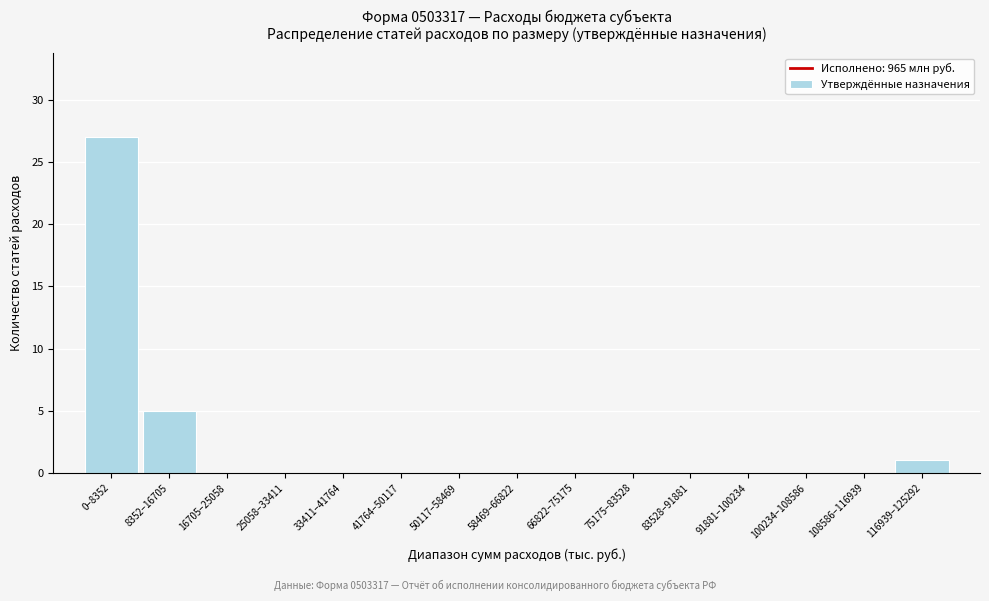

Reading right to left, list all the values displayed in this chart.

116939–125292=1	108586–116939=0	100234–108586=0	91881–100234=0	83528–91881=0	75175–83528=0	66822–75175=0	58469–66822=0	50117–58469=0	41764–50117=0	33411–41764=0	25058–33411=0	16705–25058=0	8352–16705=5	0–8352=27